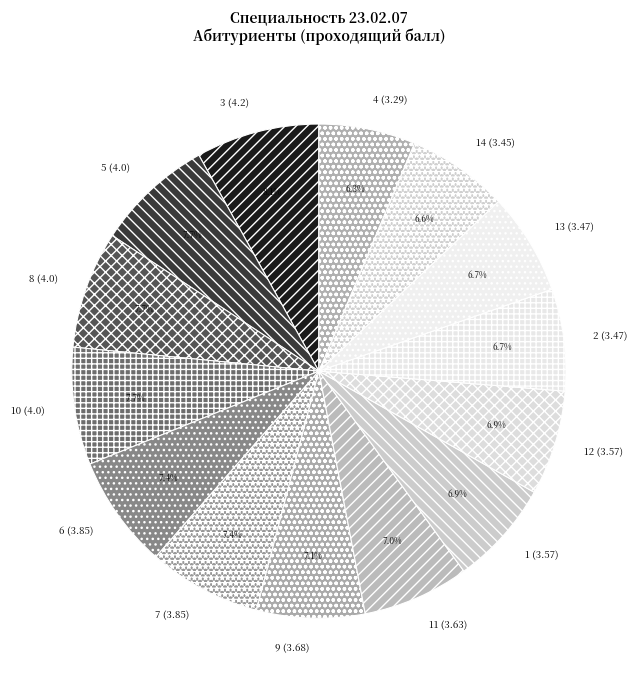

Is there any slice that represents more than half of the pie?

No